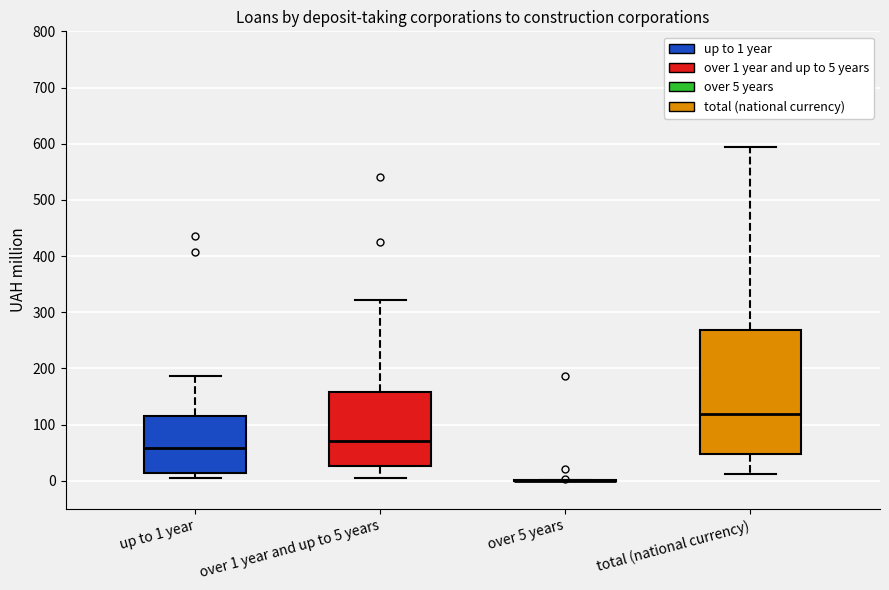

Which box is the tallest, from its lower edge to its upper edge?

total (national currency)